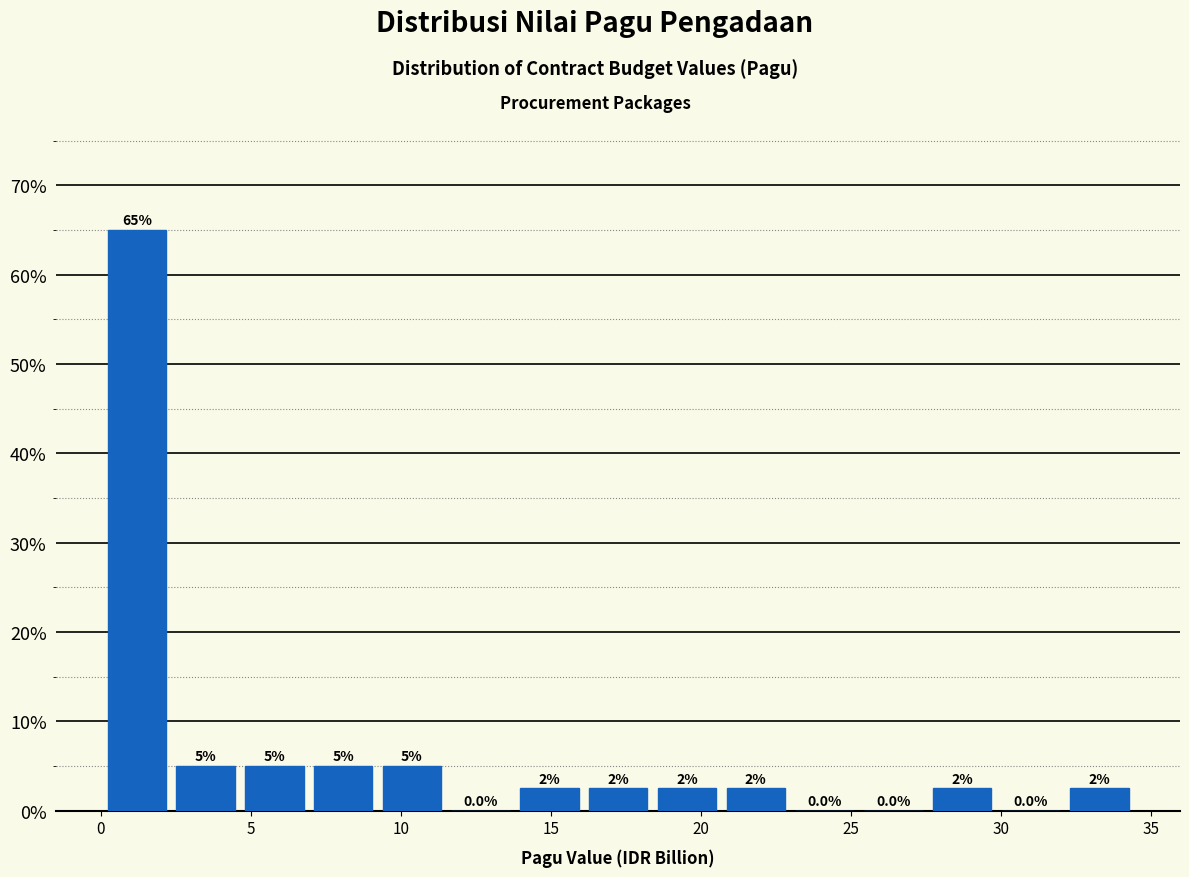

Over which range of the x-axis is the bar tallest?

0.0 to 2.5